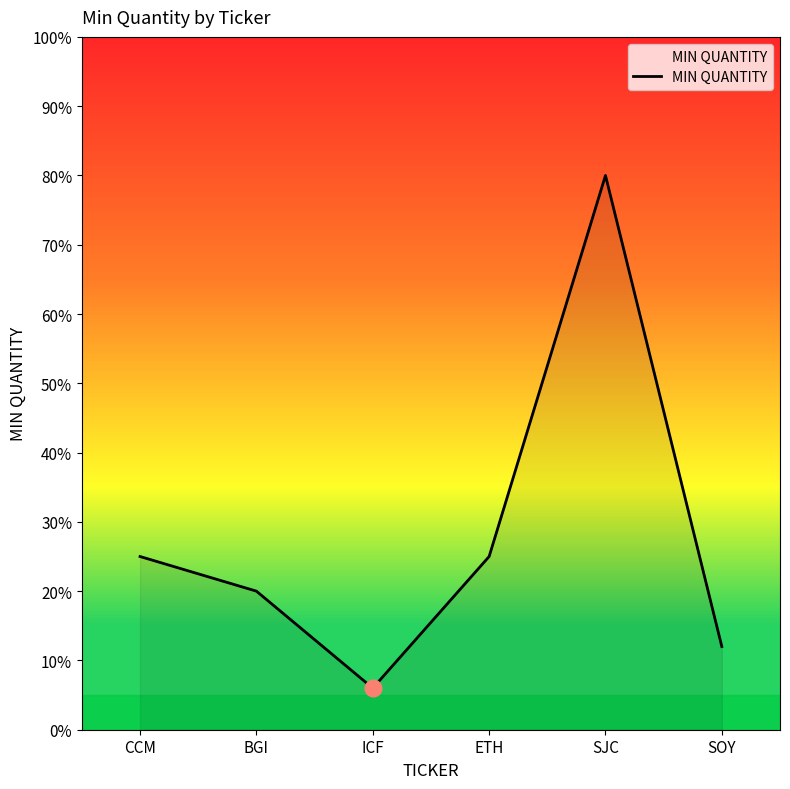

What is the ratio of the value at CCM to the value at SJC?

0.3